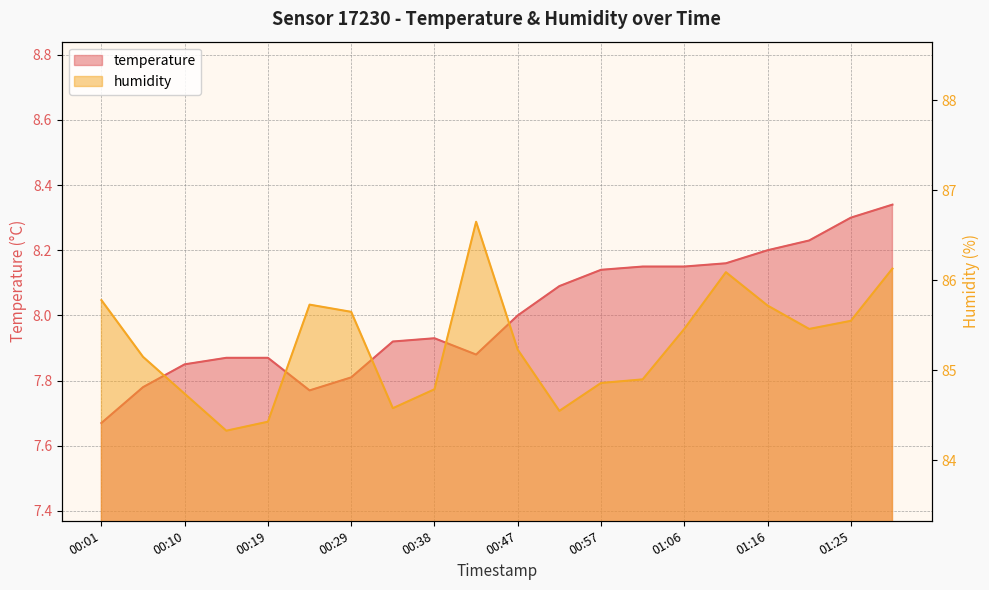

True or false: temperature and humidity cross at least once.

False